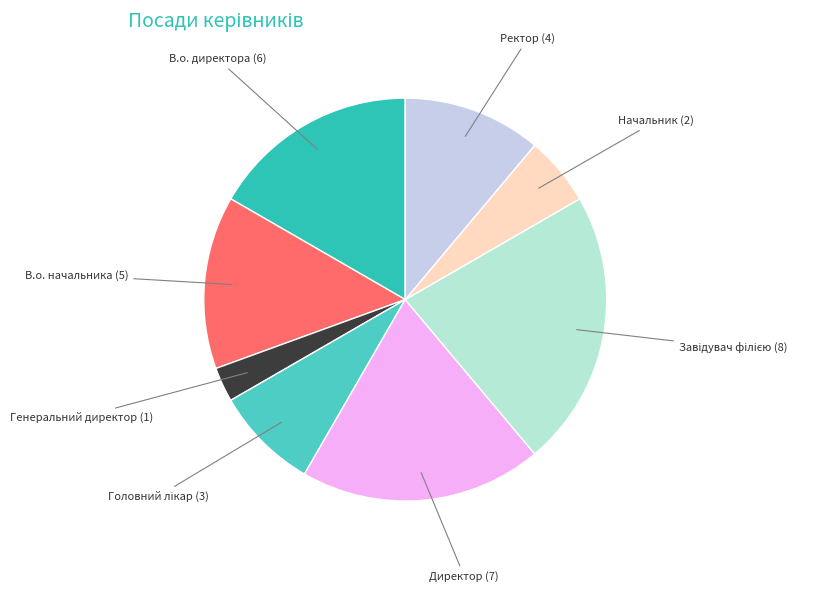

Count the number of slices in the pie.

8